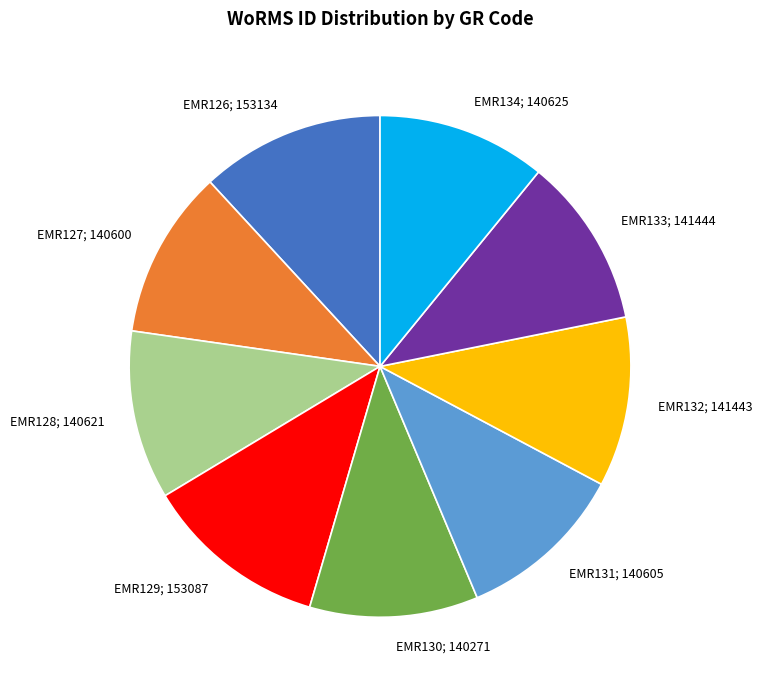

How many slices are in this pie chart?

9